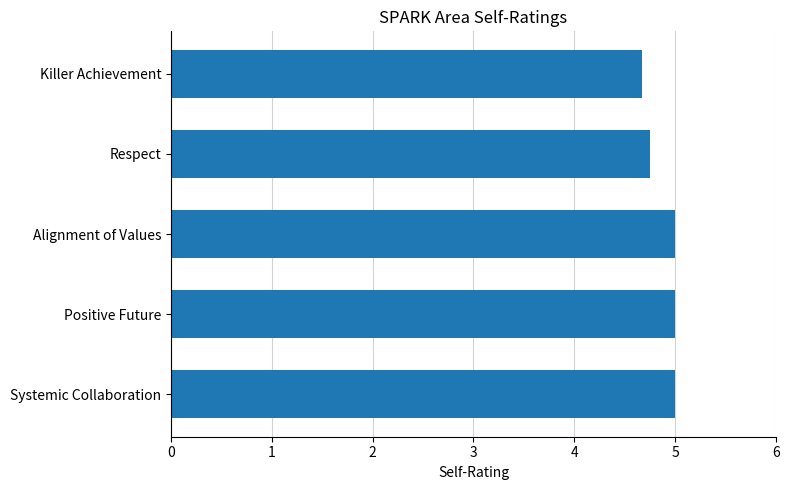

What value does the data have at Killer Achievement?

4.7